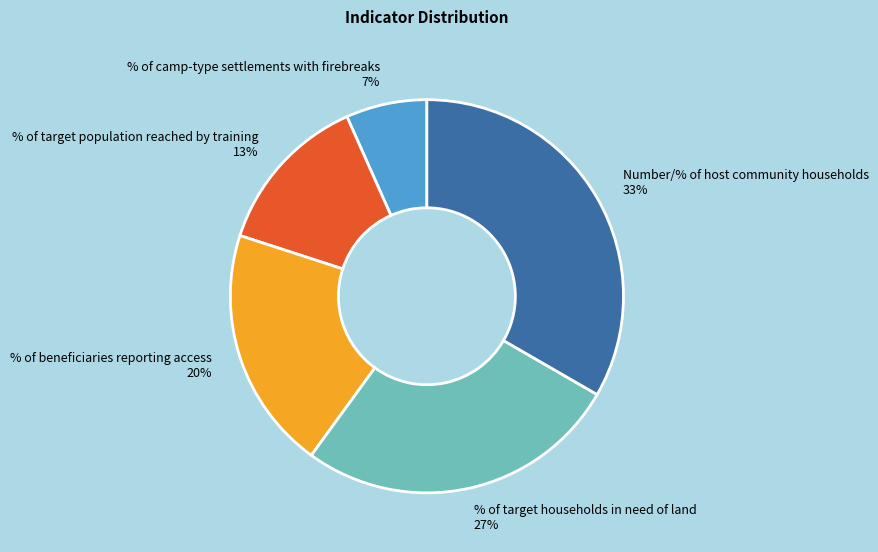

Which slice is the largest?

Number/% of host community households